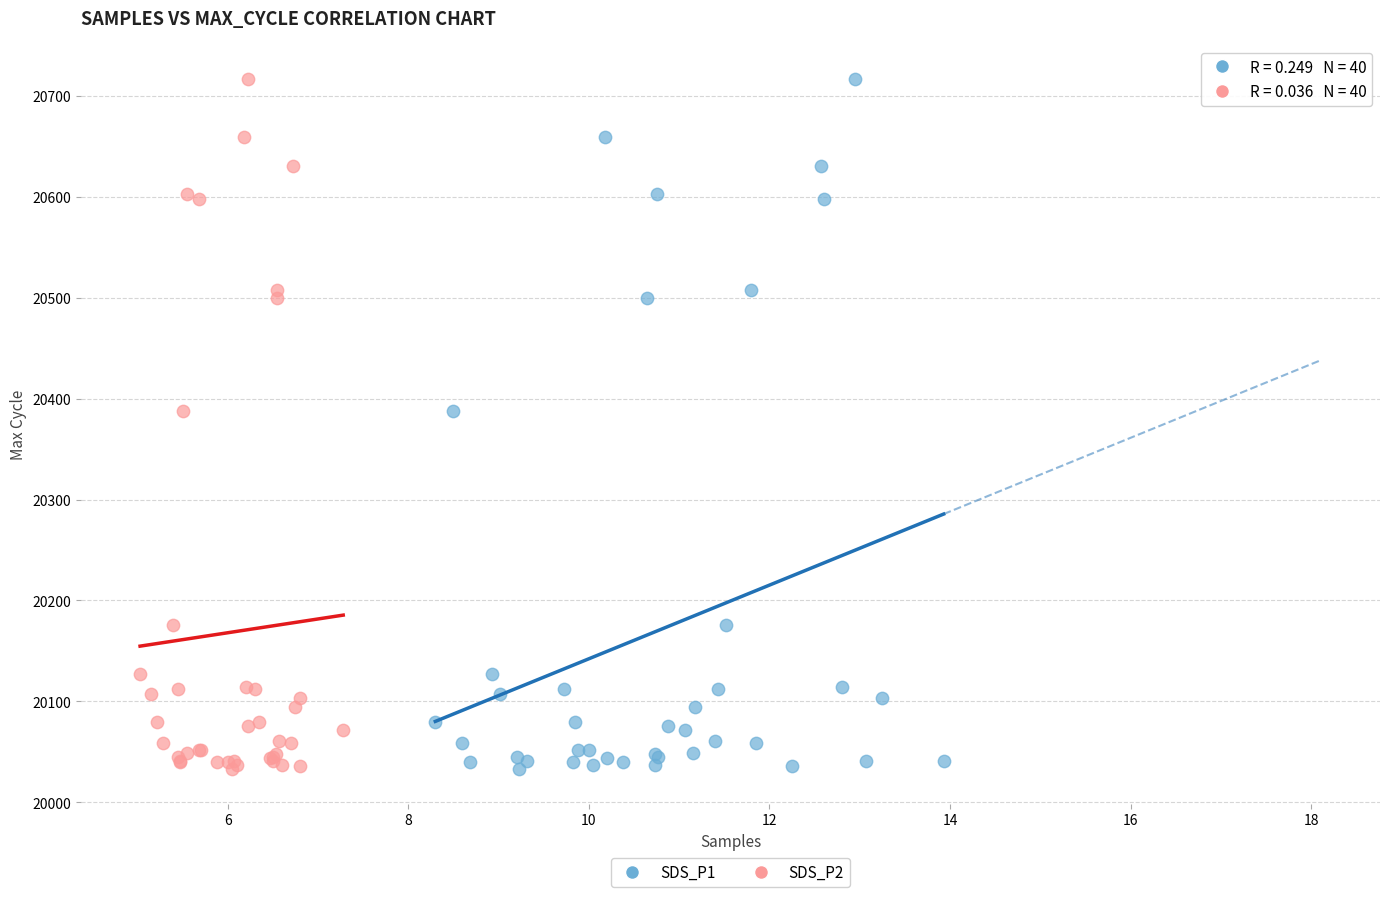

What are all the series names shown in the legend?

SDS_P1, SDS_P2